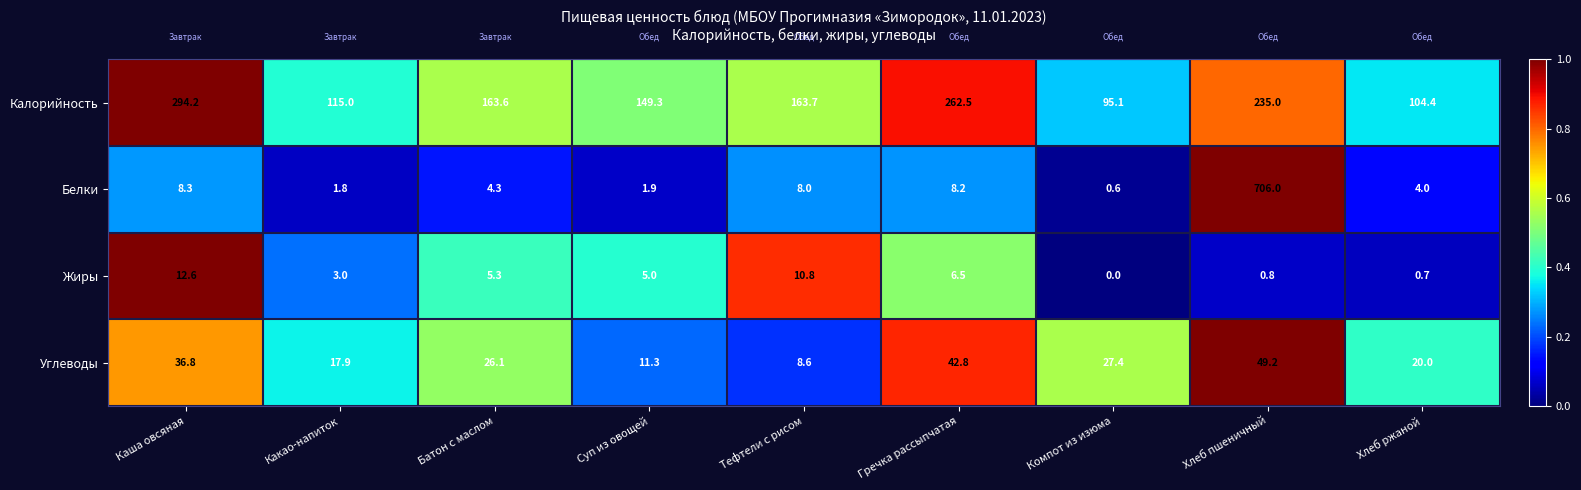

The value of Углеводы at Тефтели с рисом is 8.6. True or false?

True